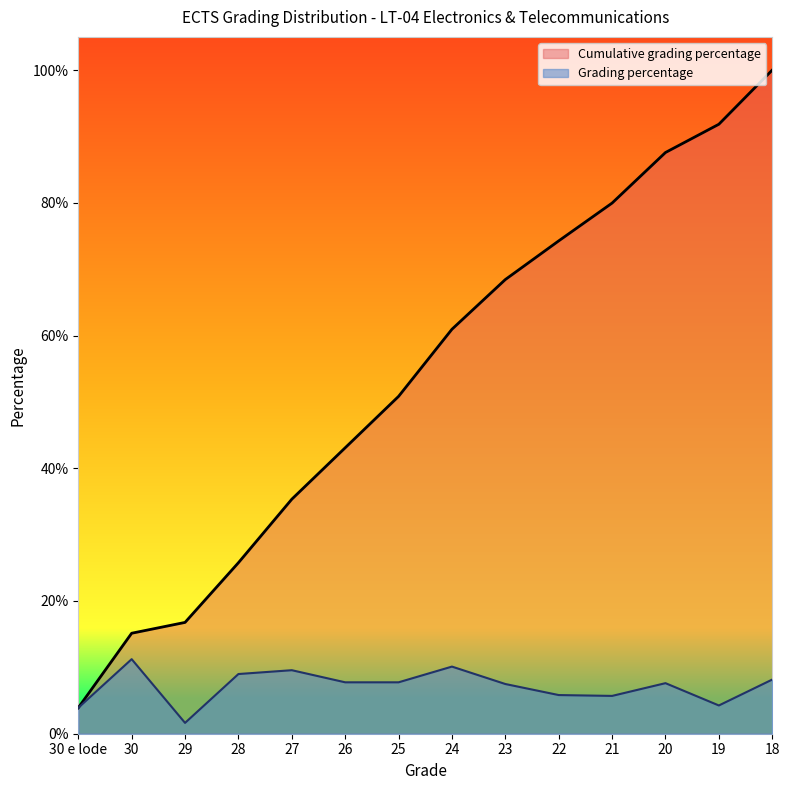

True or false: Cumulative grading percentage and Grading percentage intersect in this chart.

False